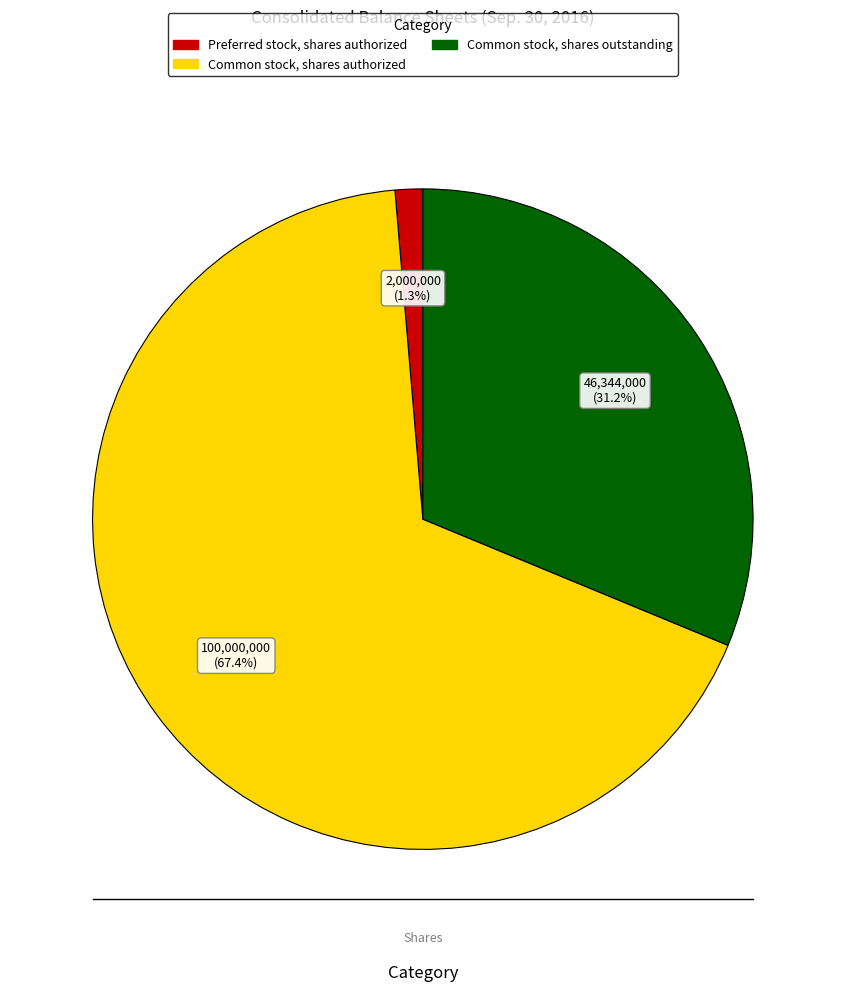

To the nearest percent, what portion does Common stock, shares authorized represent?

67%